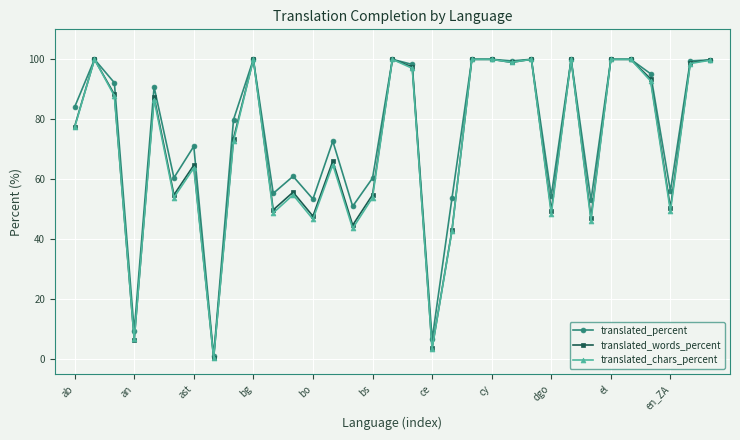

What is the value of the translated_percent point at the 23rd from the left?

99.5